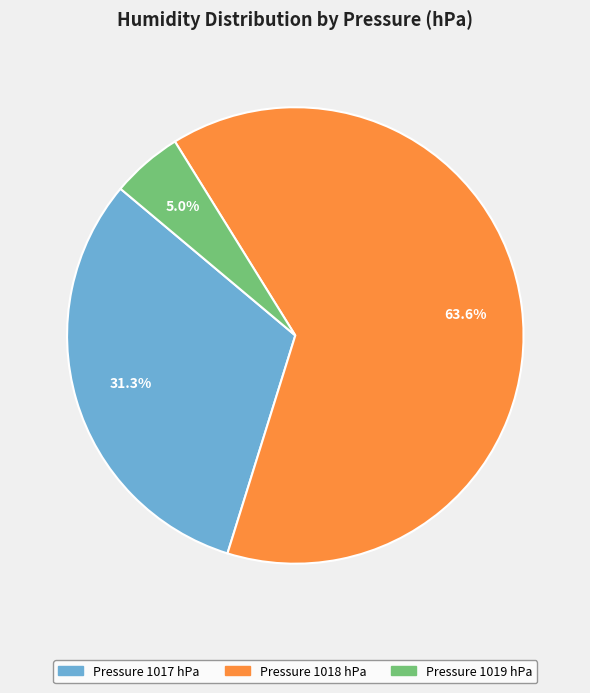

How many segments does this pie chart have?

3